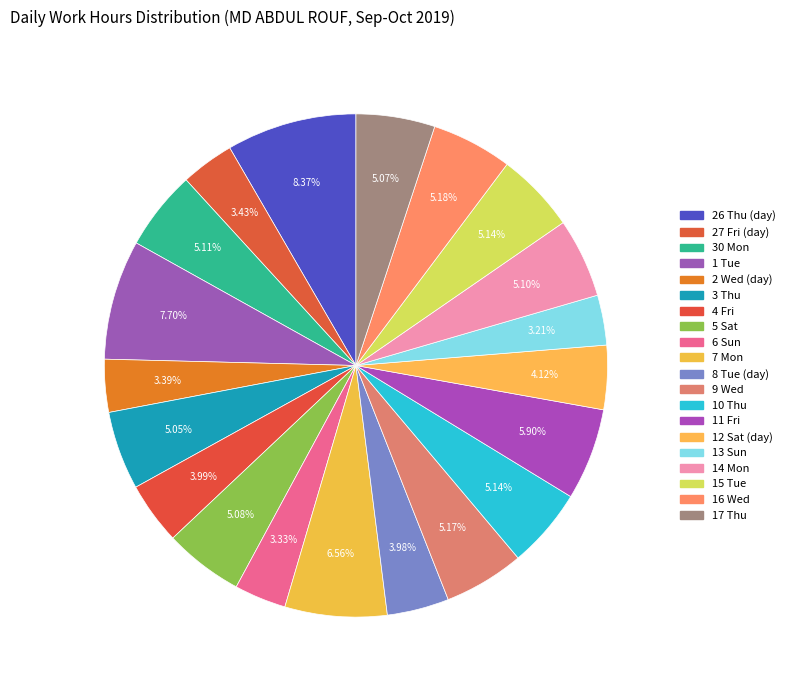

Is there a majority slice in this chart?

No